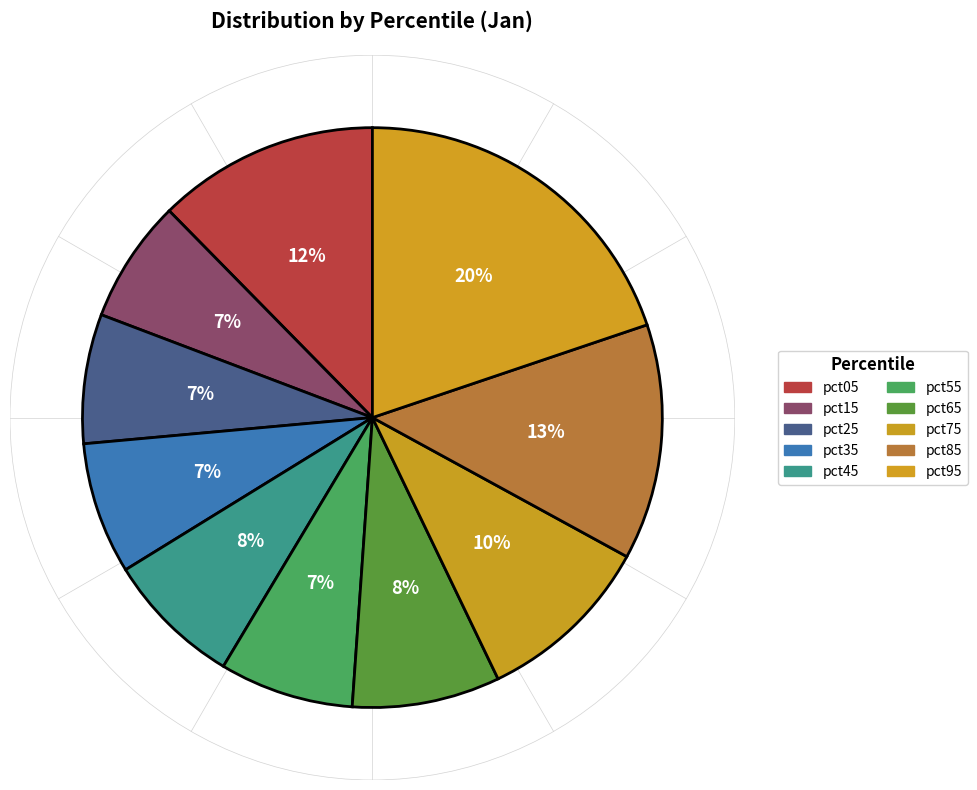

What percentage is the pct15 slice, to the nearest percent?

7%